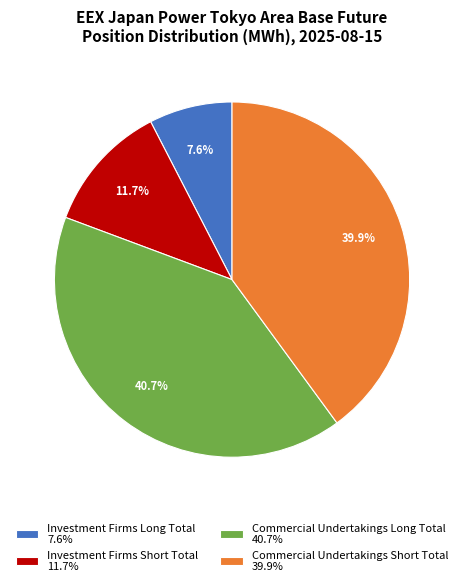

Which slice is the largest?

Commercial Undertakings Long Total